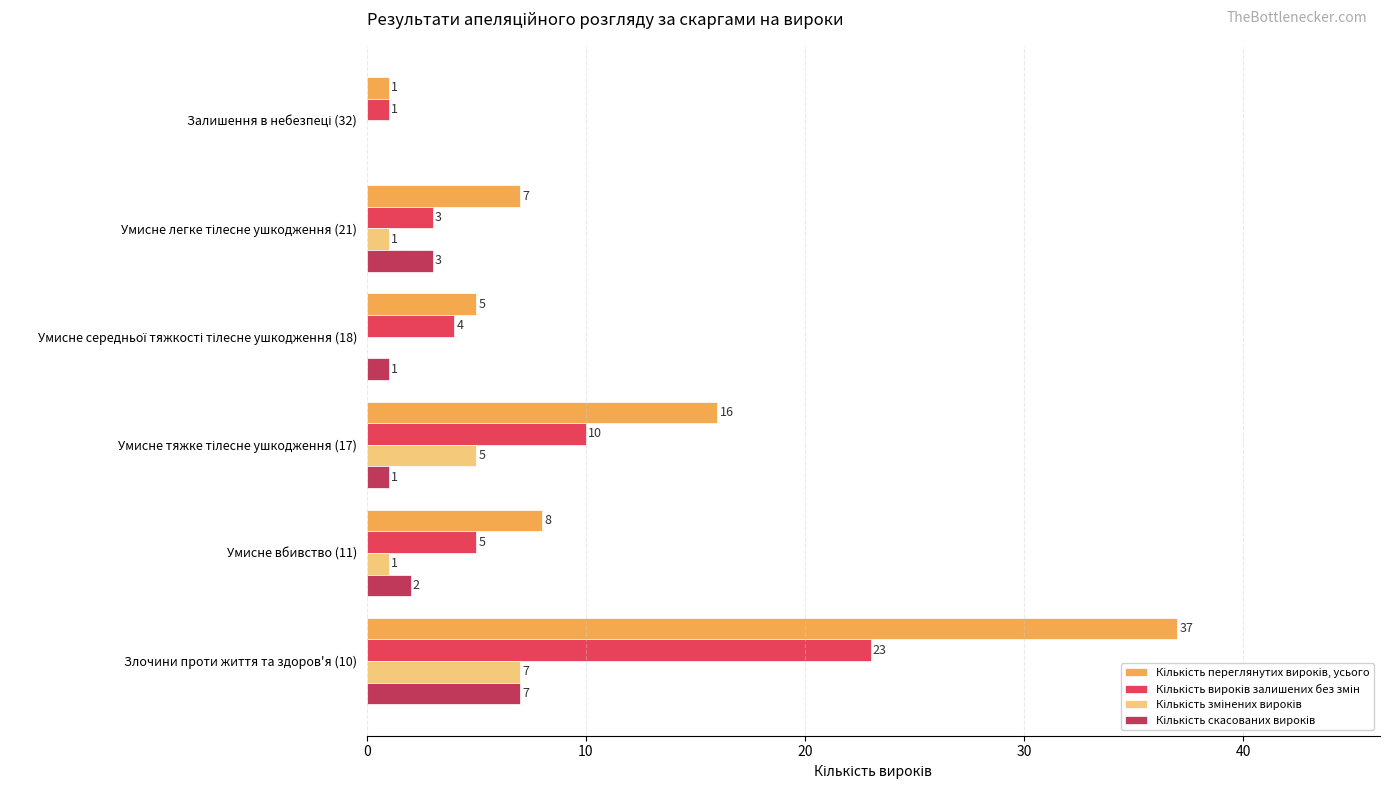

At which category is the sum across all series the highest?

Злочини проти життя та здоров'я (10)